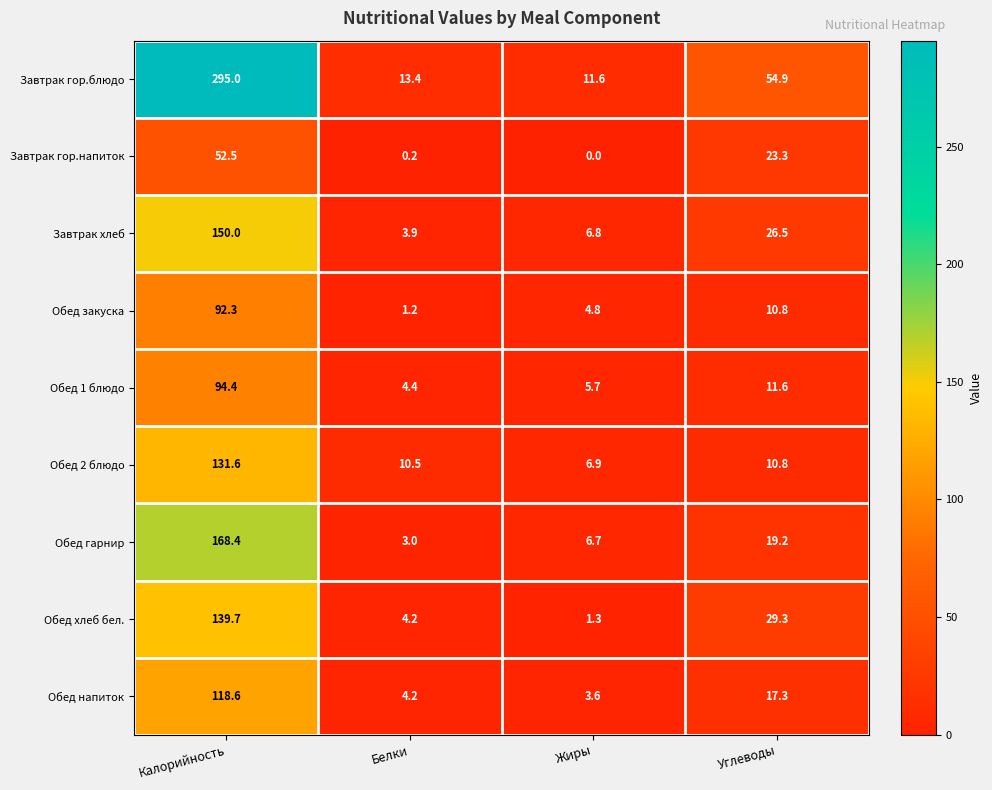

At which label does Завтрак хлеб first exceed 26?

Калорийность